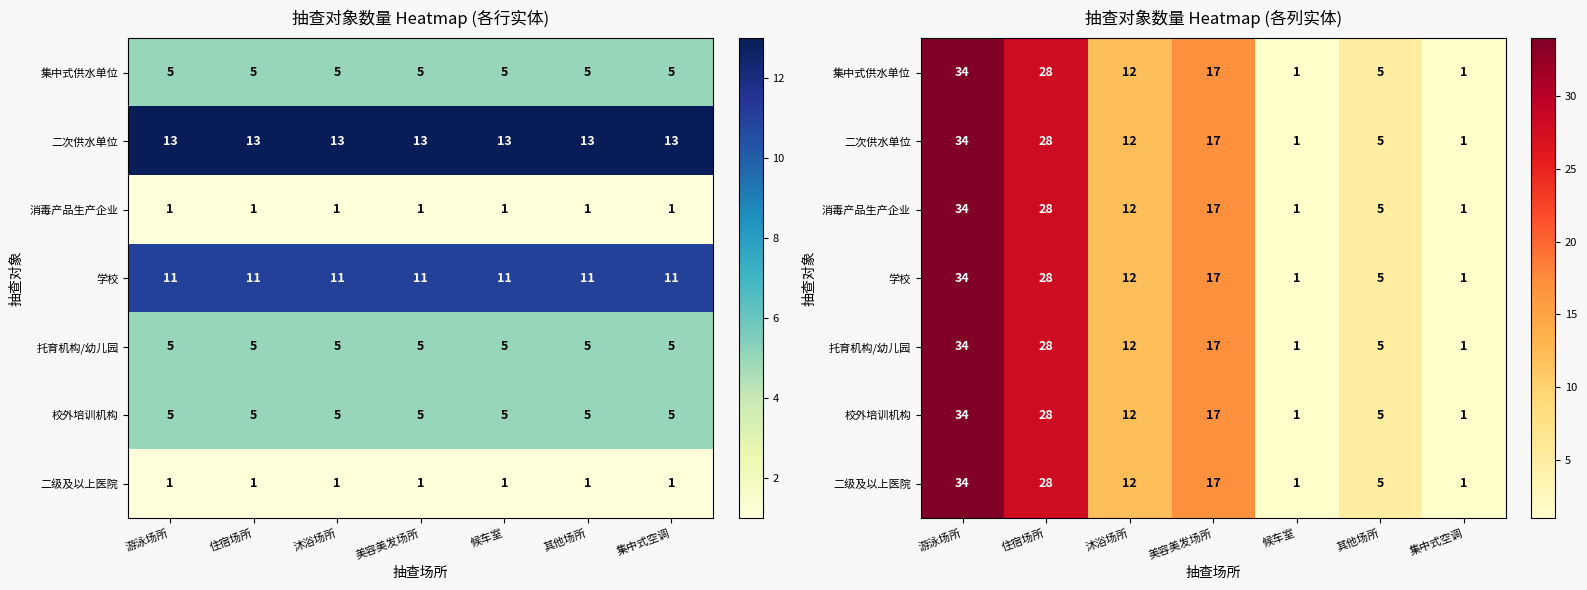

What is the average value of the 校外培训机构 series?

14